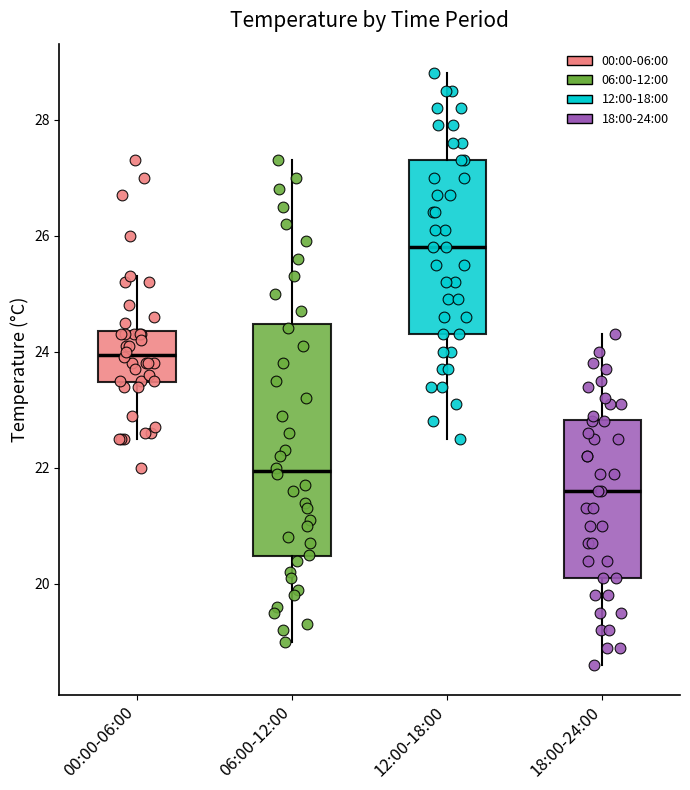

Where does the upper whisker of the box for 06:00-12:00 end on the y-axis? The values are not printed on the chart, so give them approximately, as read against the axis.

27.4